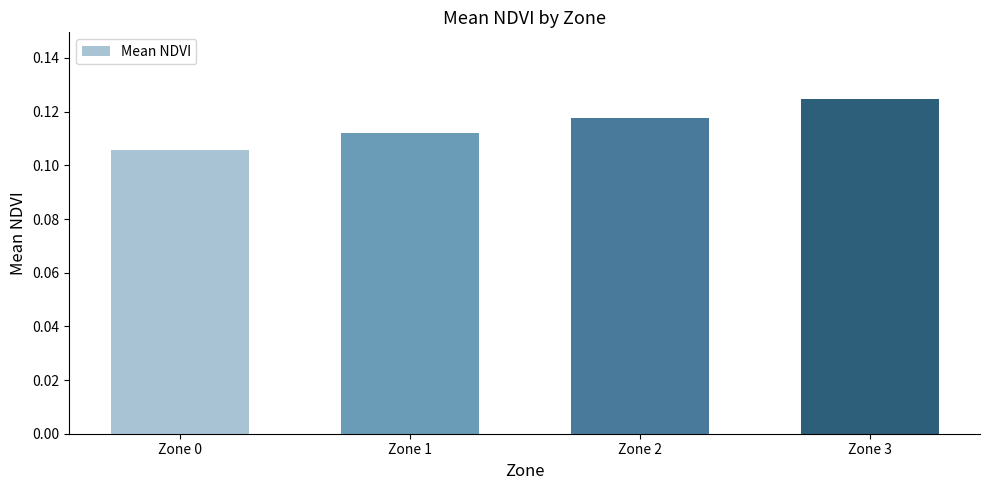

Does the chart contain any negative values?

No